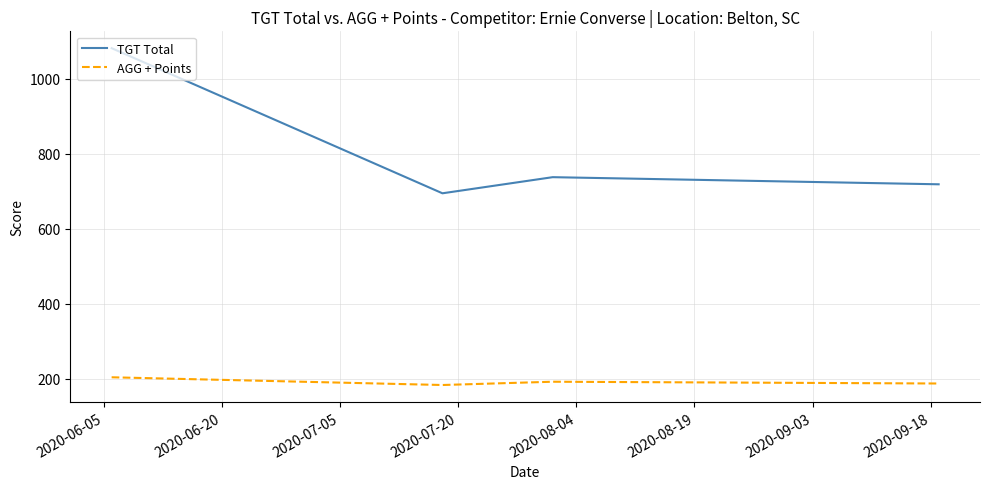

True or false: AGG + Points and TGT Total cross at least once.

False